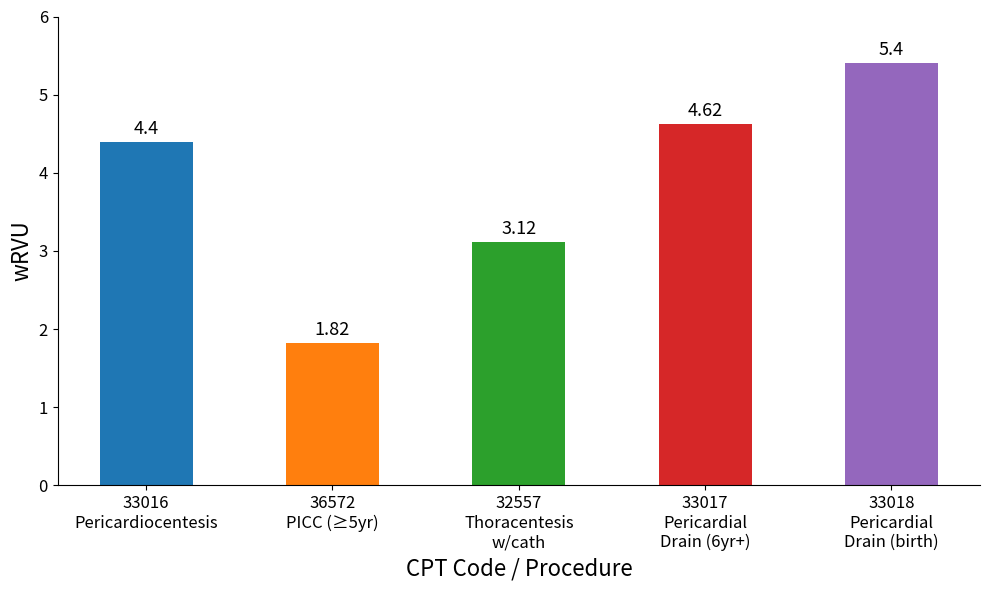

How many data points are less than 4?

2